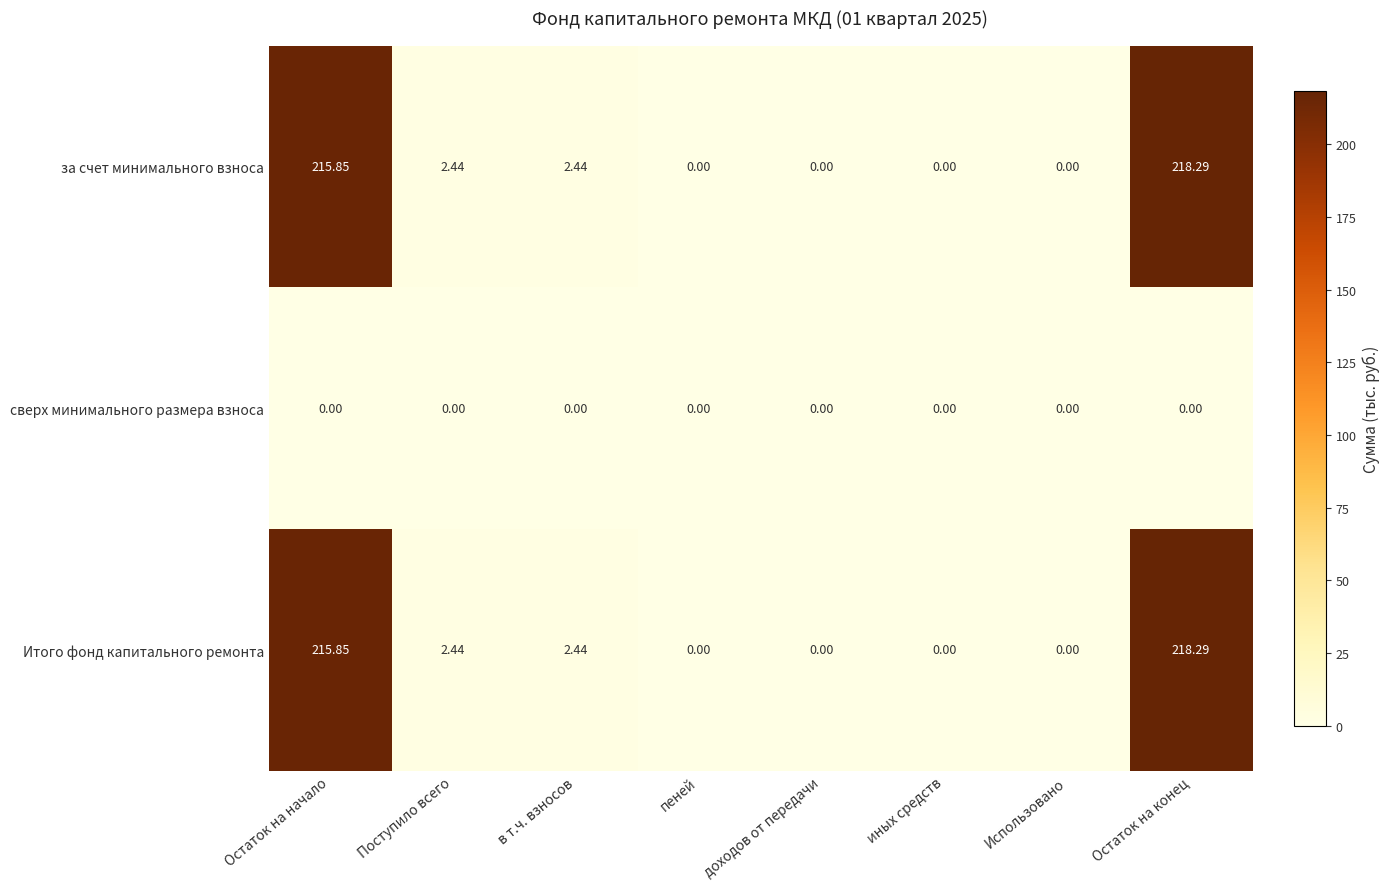

At which category is the sum across all series the highest?

Остаток на конец